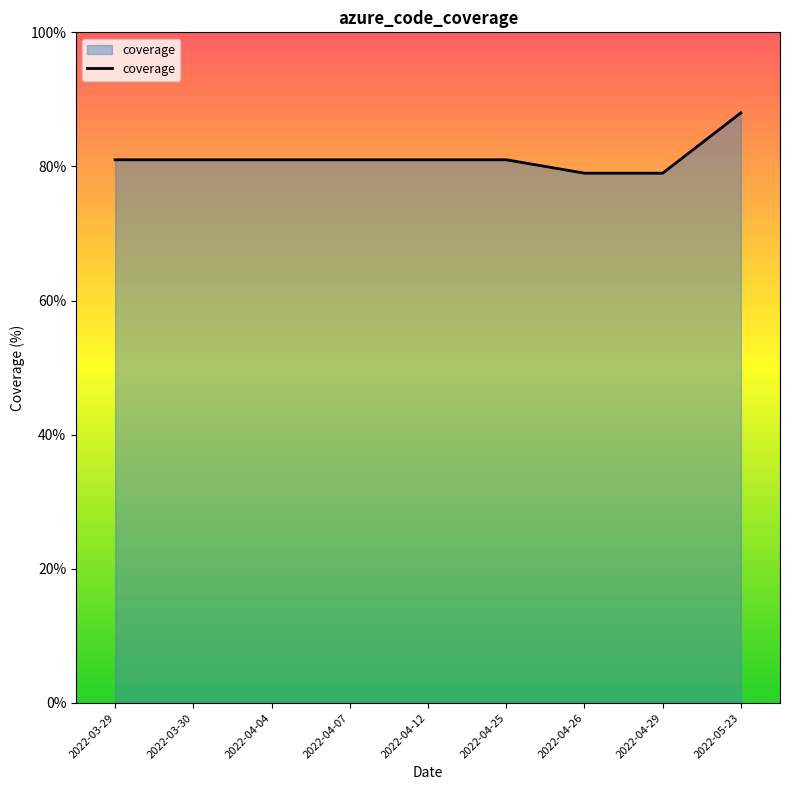

Is it true that the value at 2022-03-30 is 81?

True